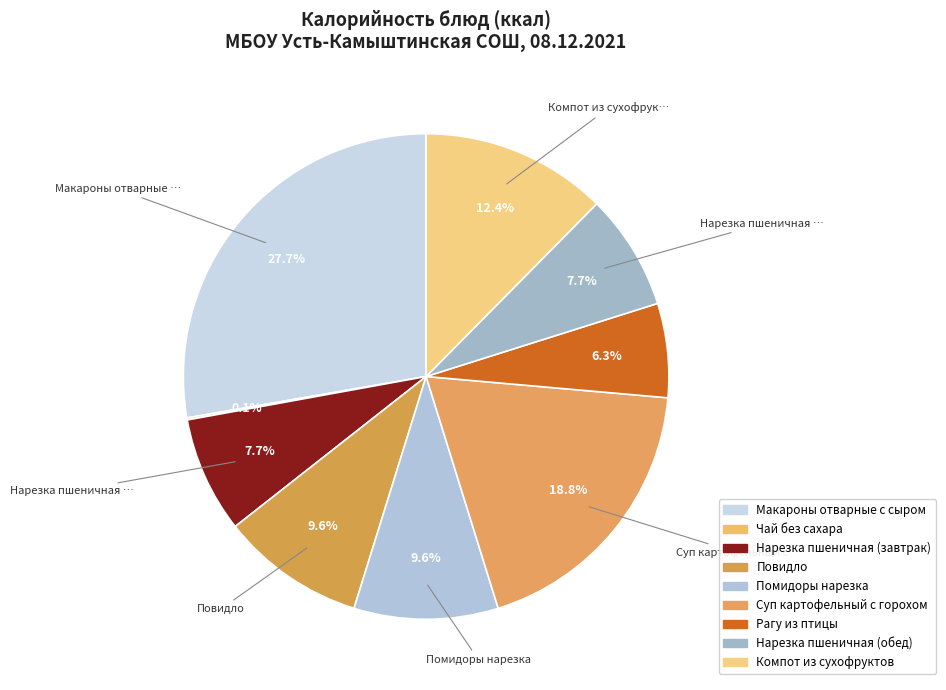

Combined, what portion of the pie is Помидоры нарезка and Чай без сахара?

9.7%